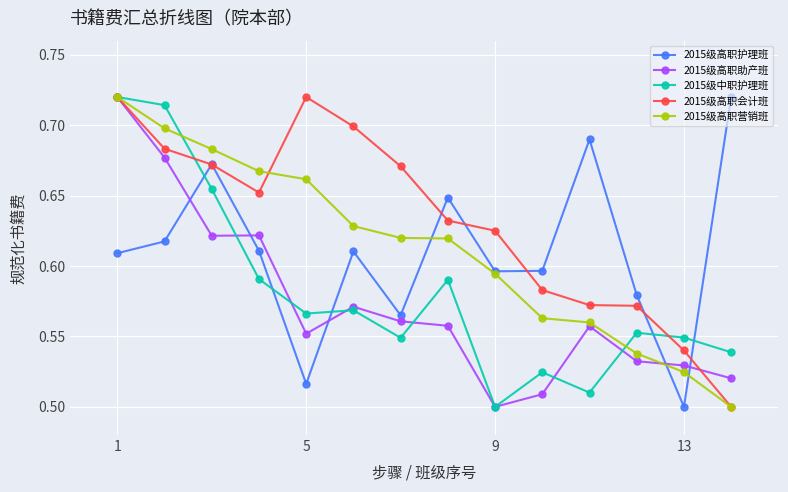

How many lines are shown in the chart?

5